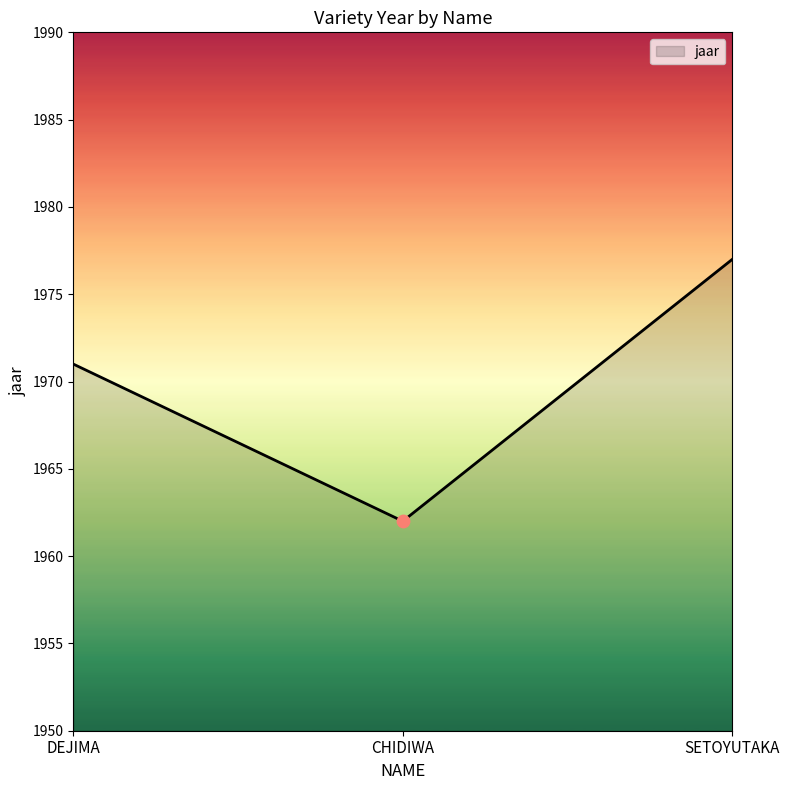

What is the ratio of the value at SETOYUTAKA to the value at DEJIMA?

1.0